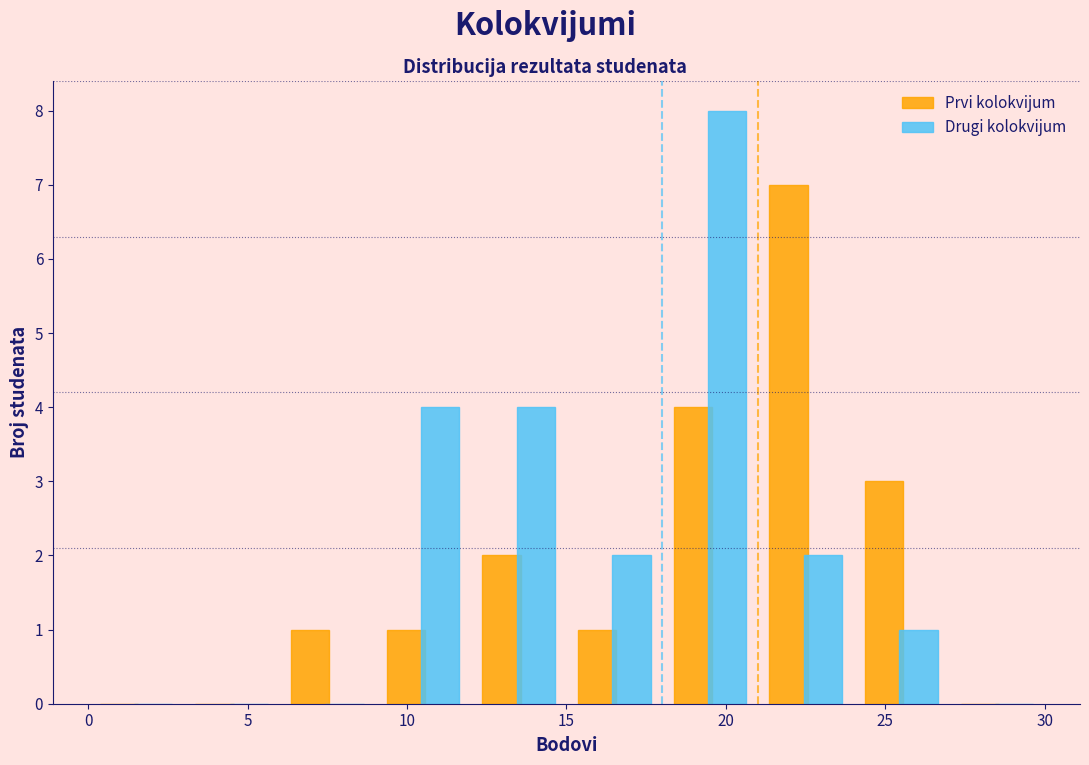

Reading left to right, transcribe this chart: for each range on the x-axis, give the height of each series' bar. The values are not printed on the chart, so give them approximately, as read against the axis.

0 to 3: Prvi kolokvijum=0	Drugi kolokvijum=0
3 to 6: Prvi kolokvijum=0	Drugi kolokvijum=0
6 to 9: Prvi kolokvijum=1	Drugi kolokvijum=0
9 to 12: Prvi kolokvijum=1	Drugi kolokvijum=4
12 to 15: Prvi kolokvijum=2	Drugi kolokvijum=4
15 to 18: Prvi kolokvijum=1	Drugi kolokvijum=2
18 to 21: Prvi kolokvijum=4	Drugi kolokvijum=8
21 to 24: Prvi kolokvijum=7	Drugi kolokvijum=2
24 to 27: Prvi kolokvijum=3	Drugi kolokvijum=1
27 to 30: Prvi kolokvijum=0	Drugi kolokvijum=0